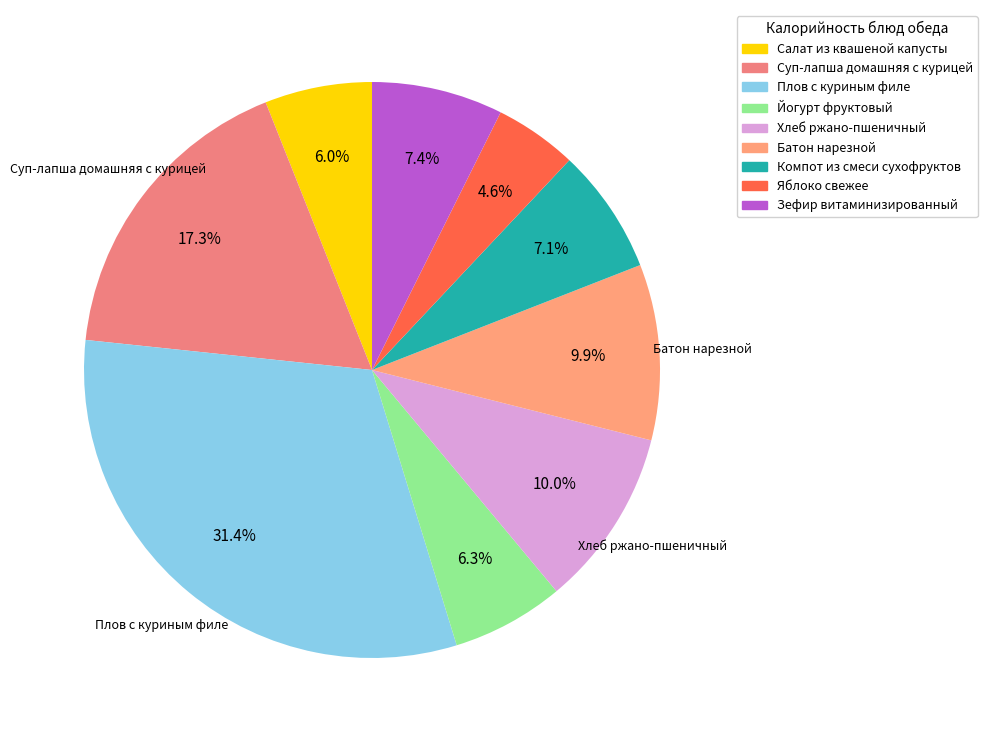

To the nearest percent, what portion does Плов с куриным филе represent?

31%